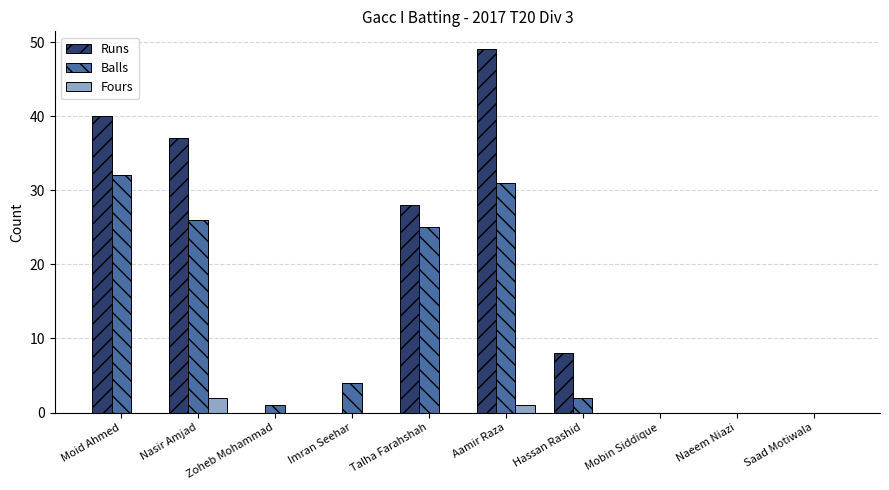

Is the value of Fours at Aamir Raza greater than the value of Runs at Nasir Amjad?

No